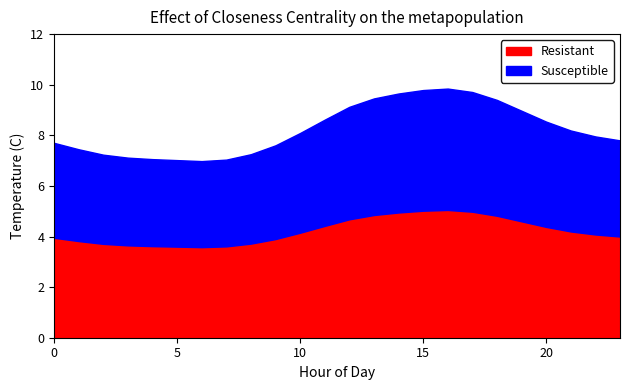

At which label is Resistant closest to 4?

23